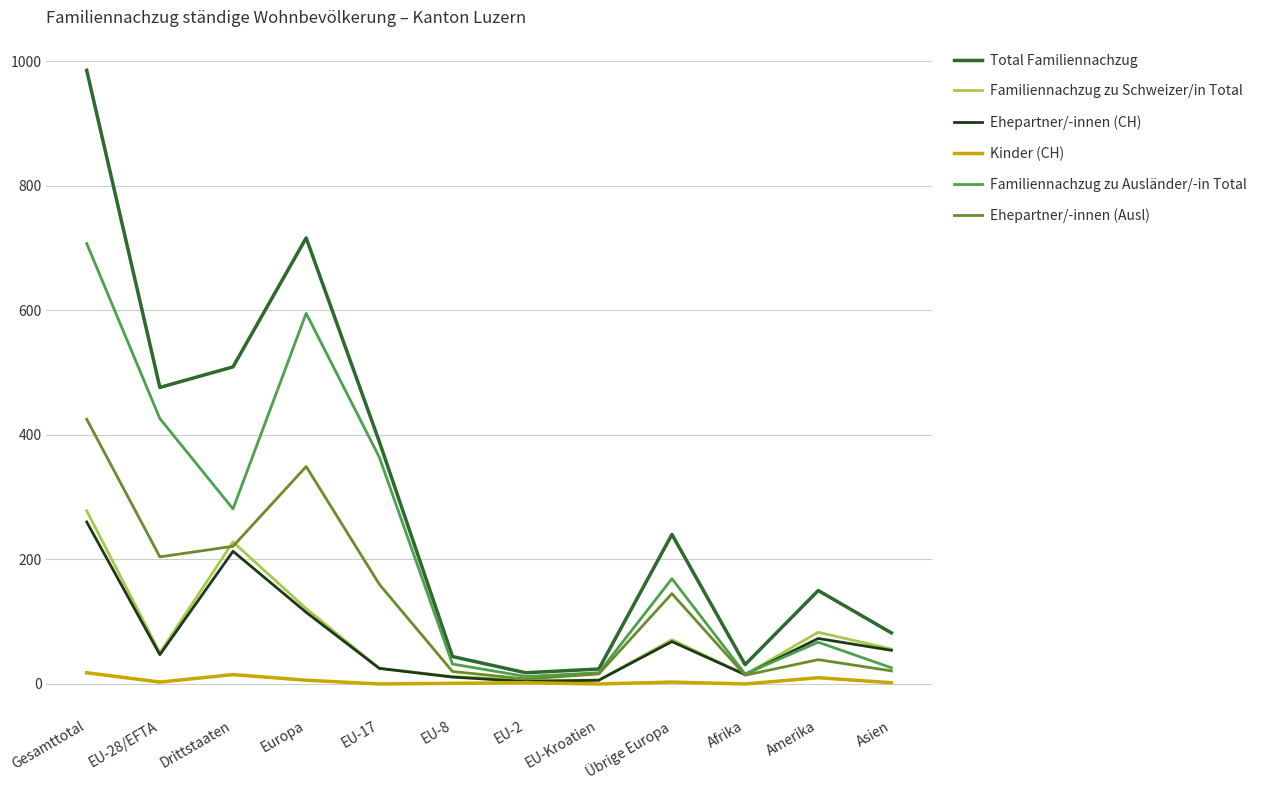

The value of Familiennachzug zu Schweizer/in Total at Europa is 121. True or false?

True